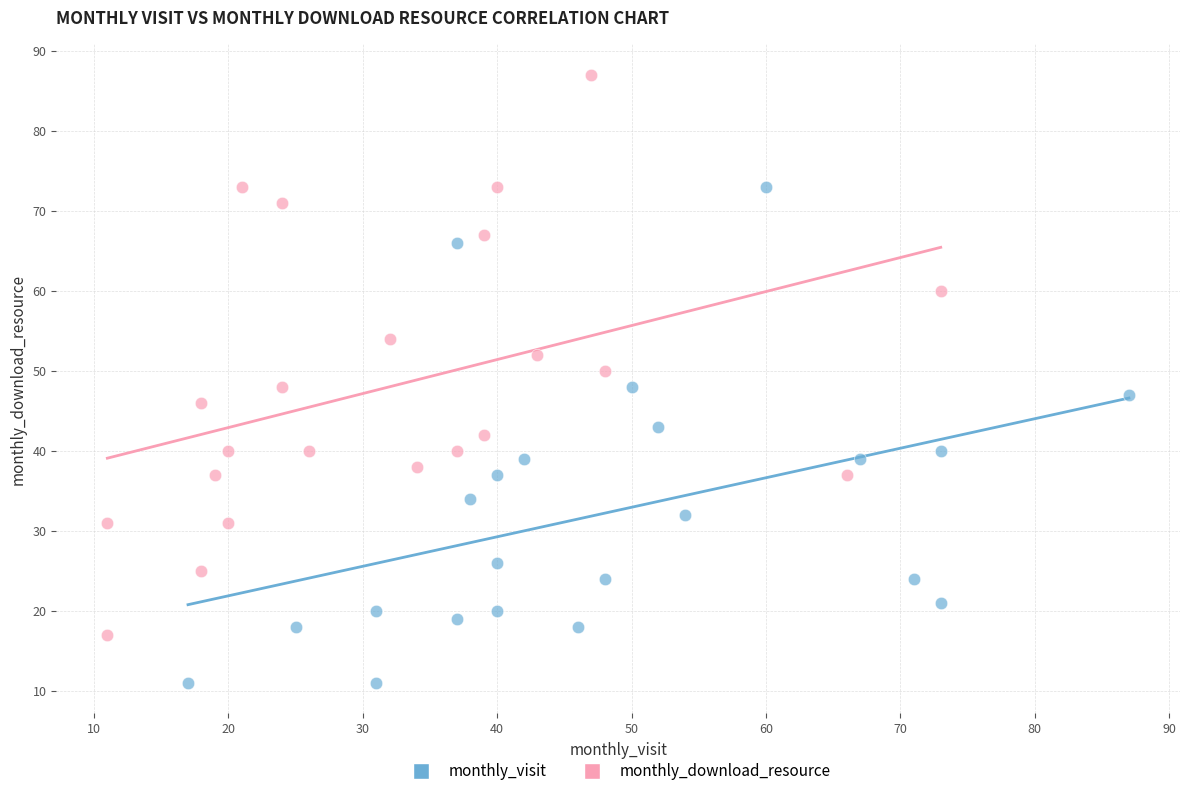

Which series contains the lowest Y value?

monthly_visit